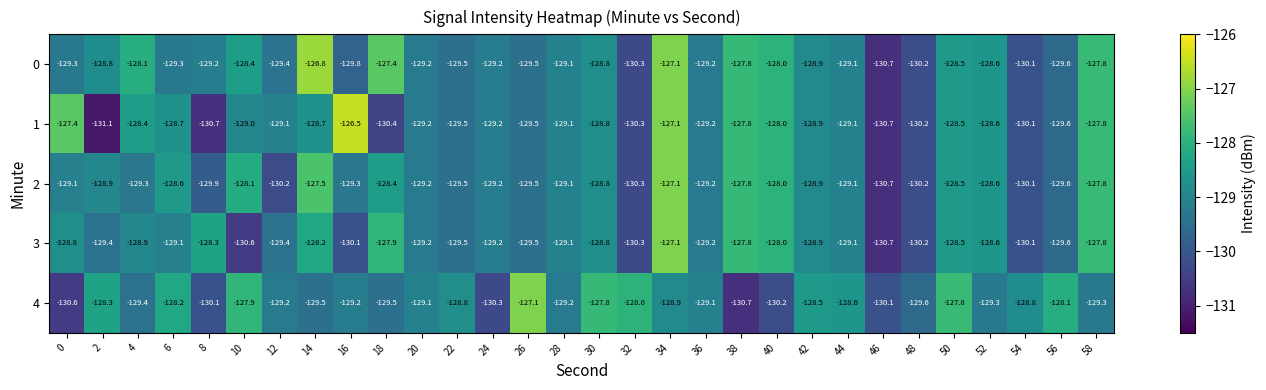

What is the minimum value for 0?

-130.7